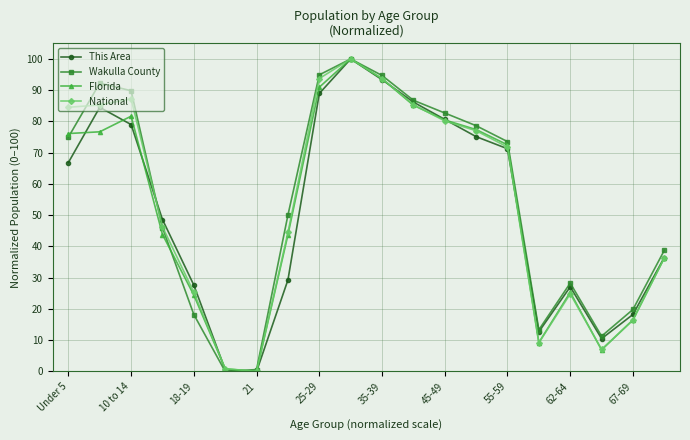

What is the maximum value for This Area?

100.0